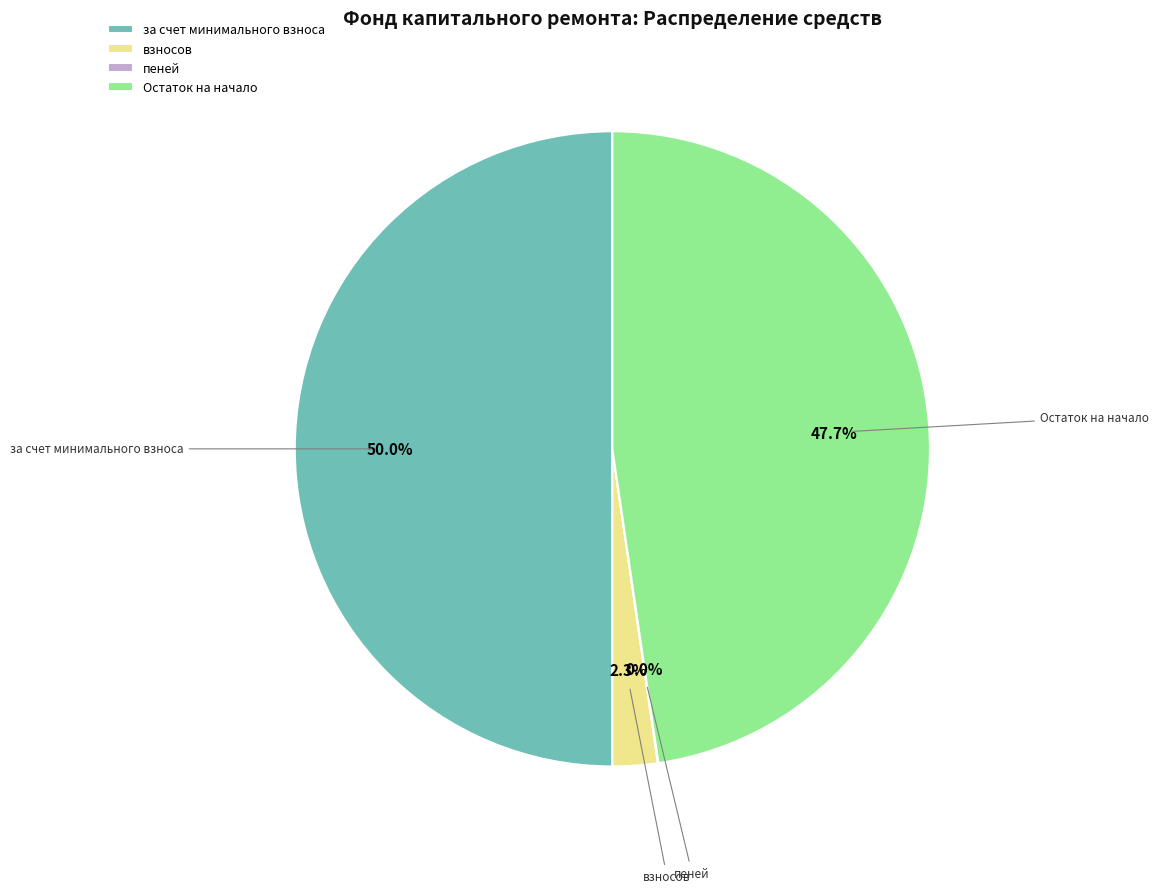

What is the majority slice?

за счет минимального взноса